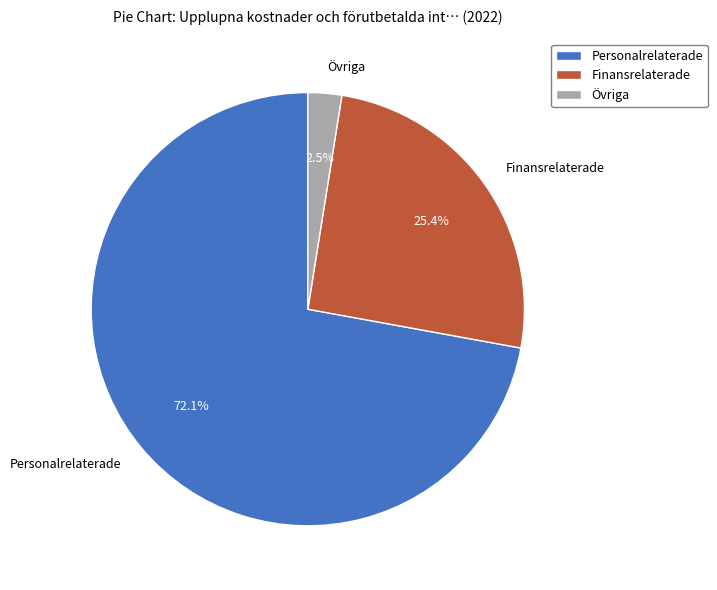

Does any single category account for the majority?

Yes